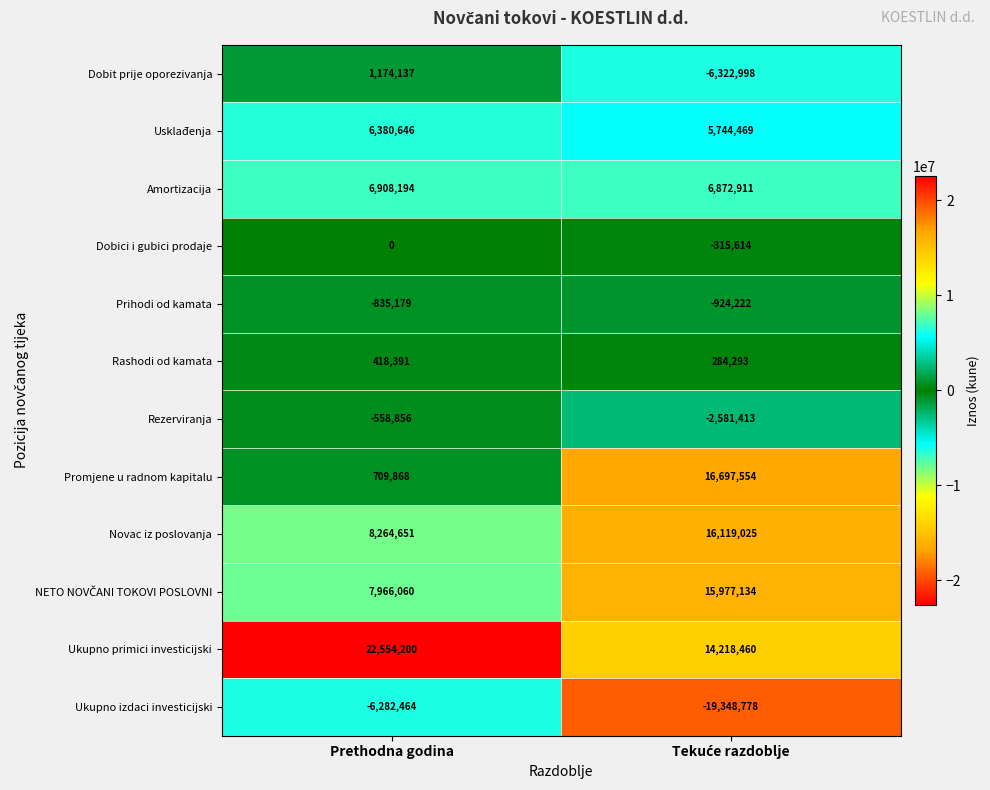

What is the total value across all series at Prethodna godina?

46699648